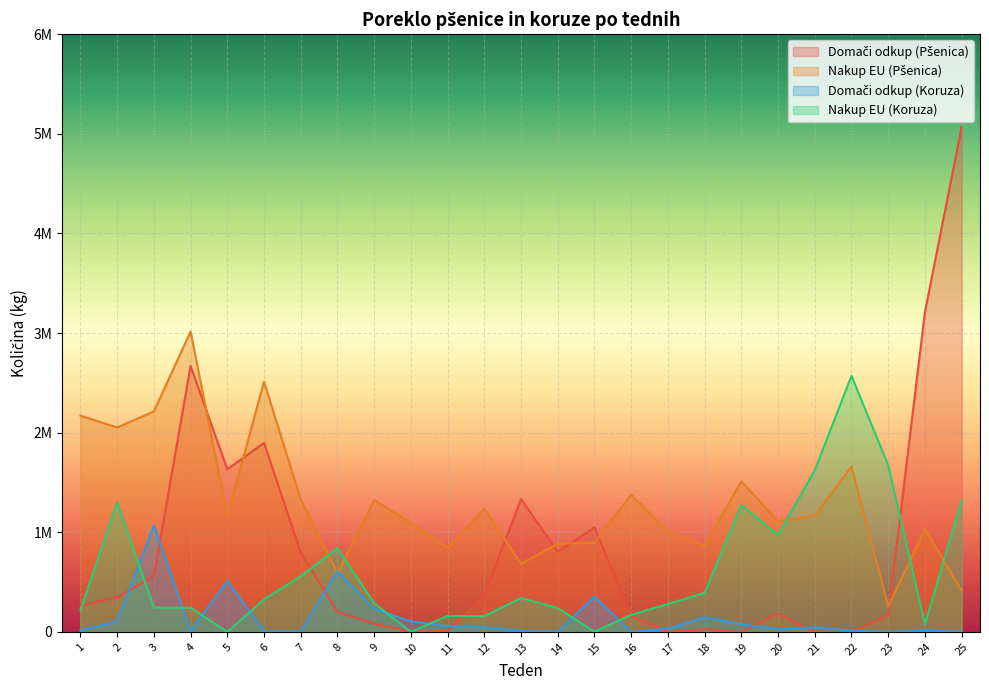

How many interior local peaks does the Domači odkup (Koruza) series have?

7